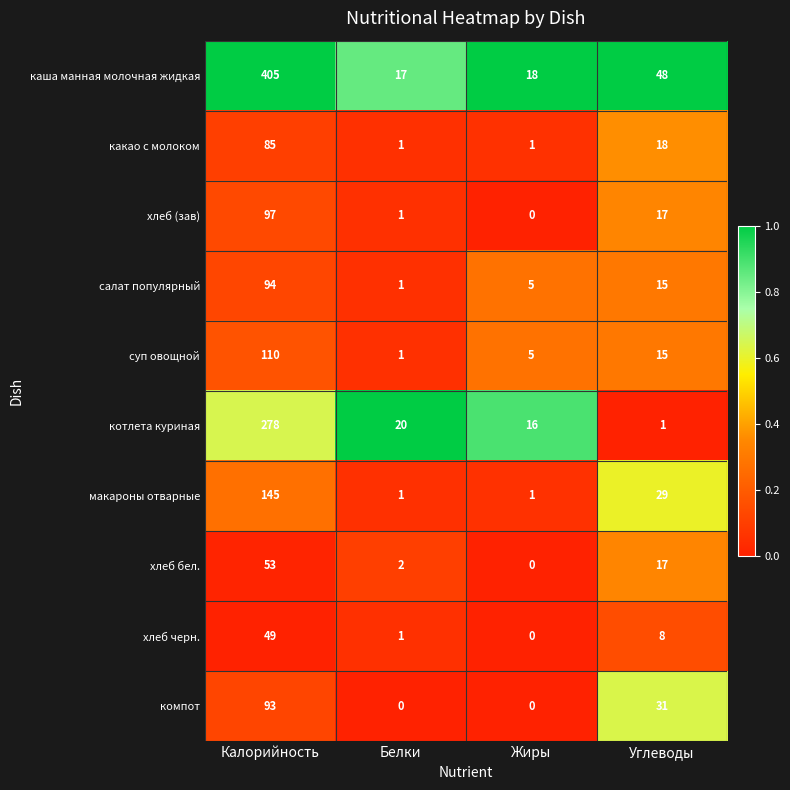

Where does the каша манная молочная жидкая series first go above 48?

Калорийность